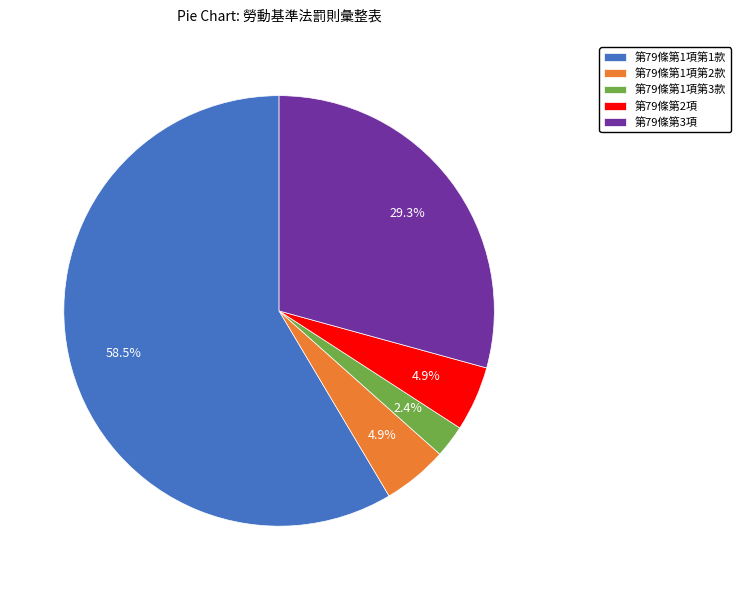

Which slice represents more than half of the pie?

第79條第1項第1款